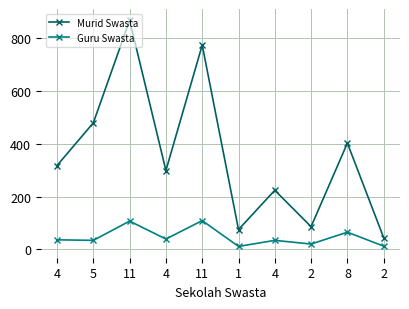

What is the spread (max minus min) of values at 2?

66